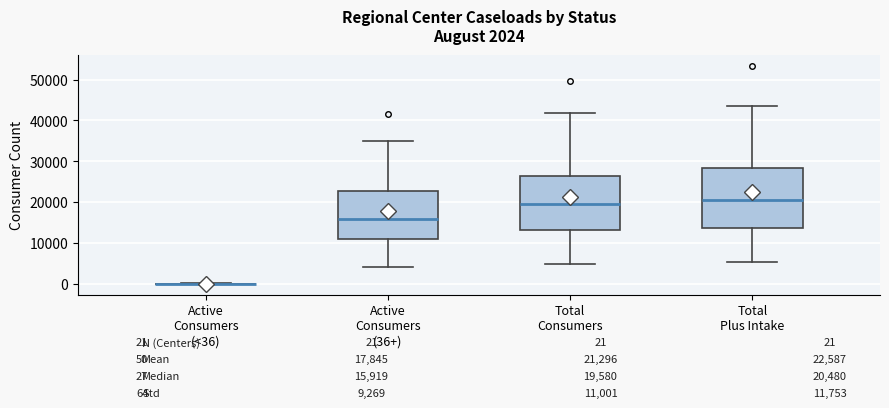

Comparing the boxes themselves (not the whiskers), which one is the tallest?

Total Plus Intake